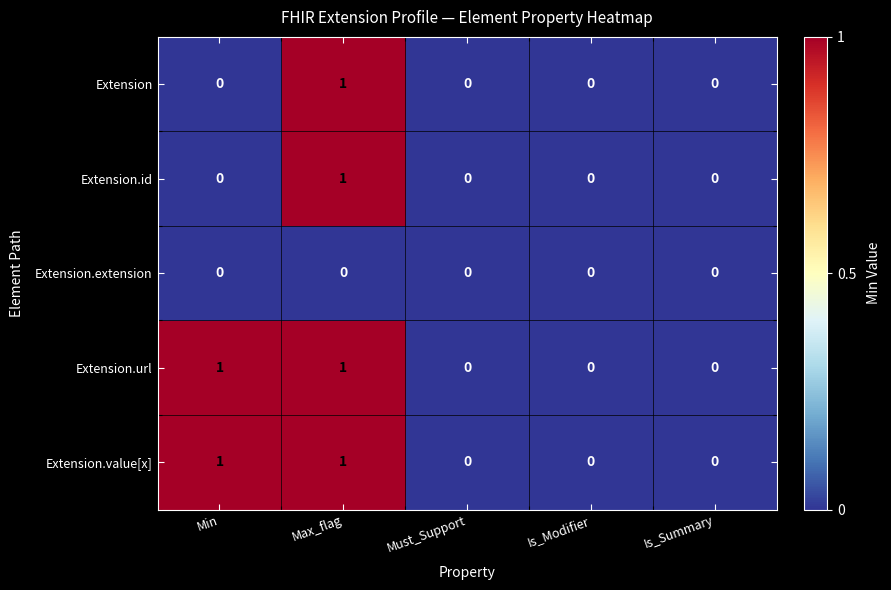

The value of Extension.id at Is_Modifier is 0. True or false?

True